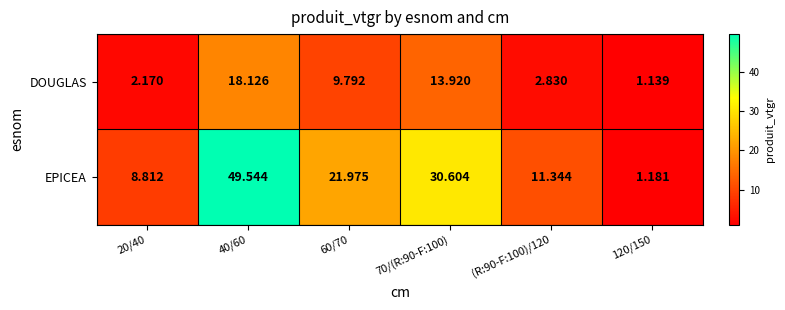

Rank the series by their maximum value, from lowest to highest.

DOUGLAS, EPICEA